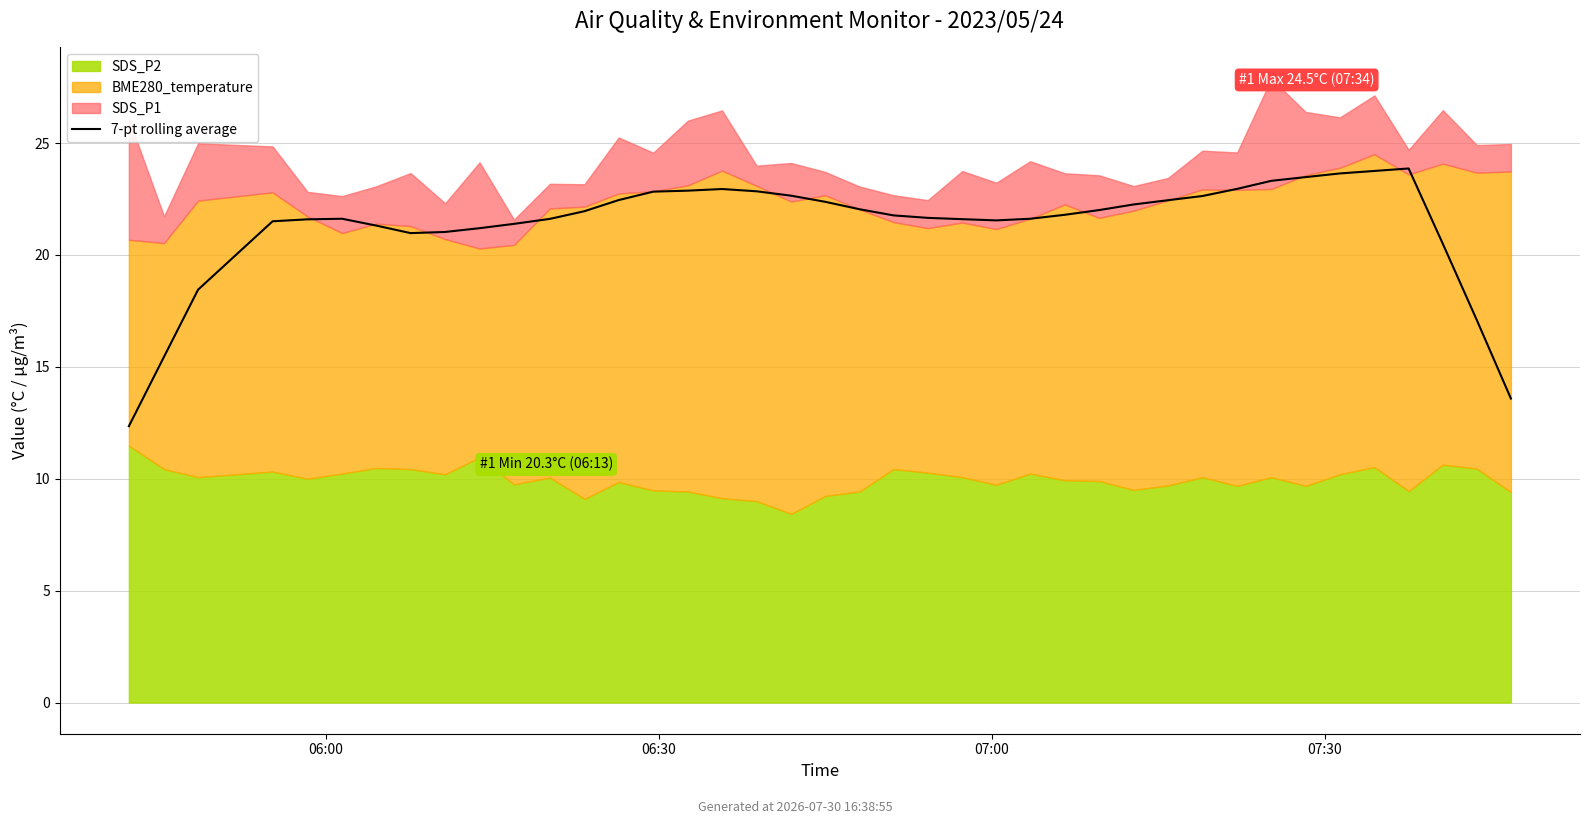

Is it true that the value at 9 is 12.3?

False